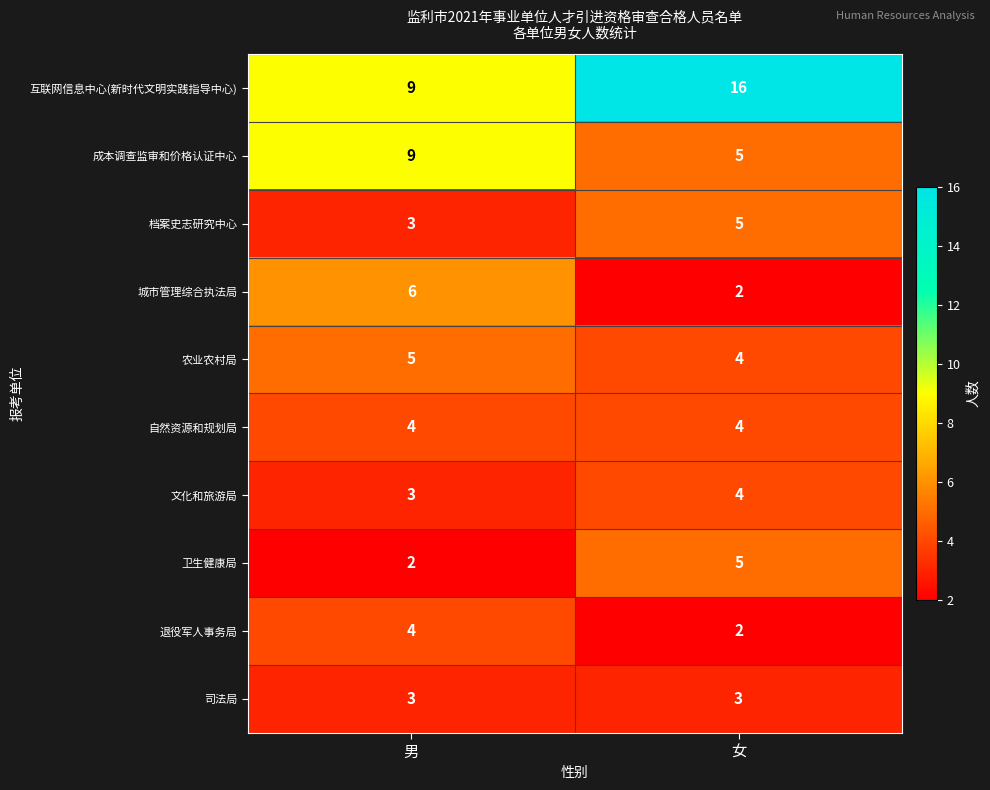

The 档案史志研究中心 series shows 8 at 女. True or false?

False